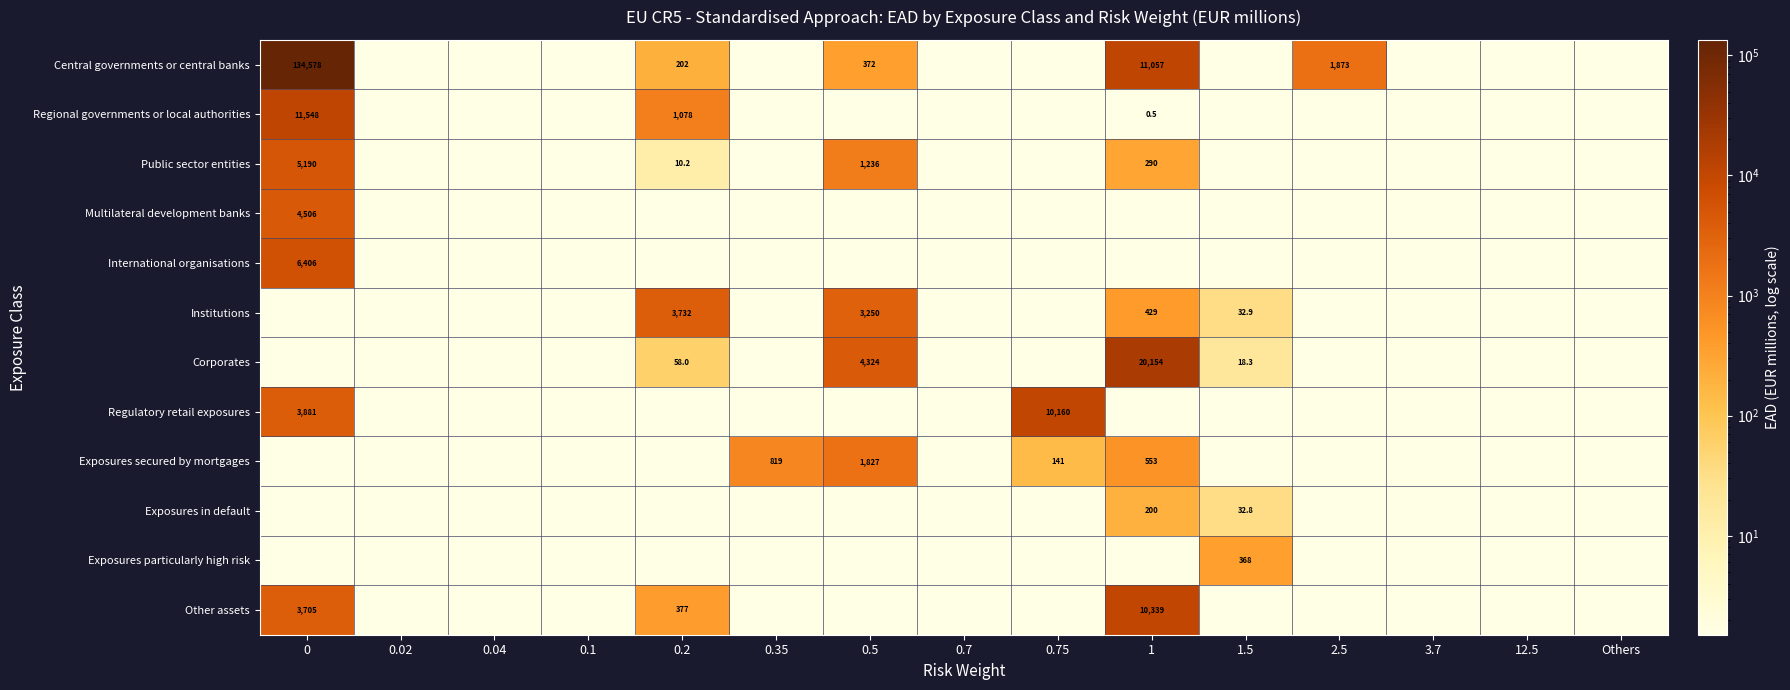

True or false: Exposures secured by mortgages has a value of 787.1 at 0.5.

False